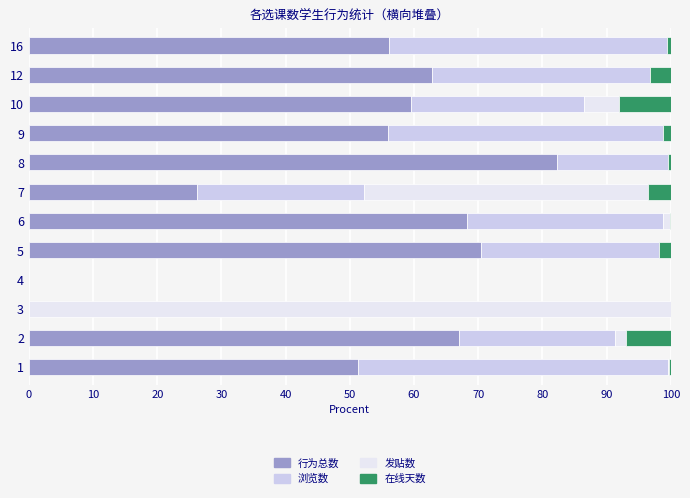

What is the maximum value for 行为总数?

82.2